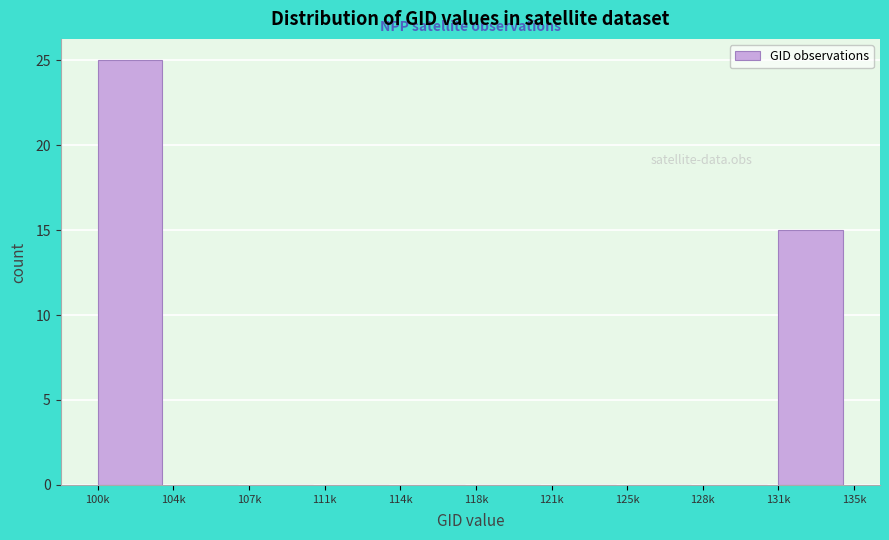

Reading left to right, extract all data points from this chart.

100k=25	104k=0	107k=0	111k=0	114k=0	118k=0	121k=0	125k=0	128k=0	131k=15